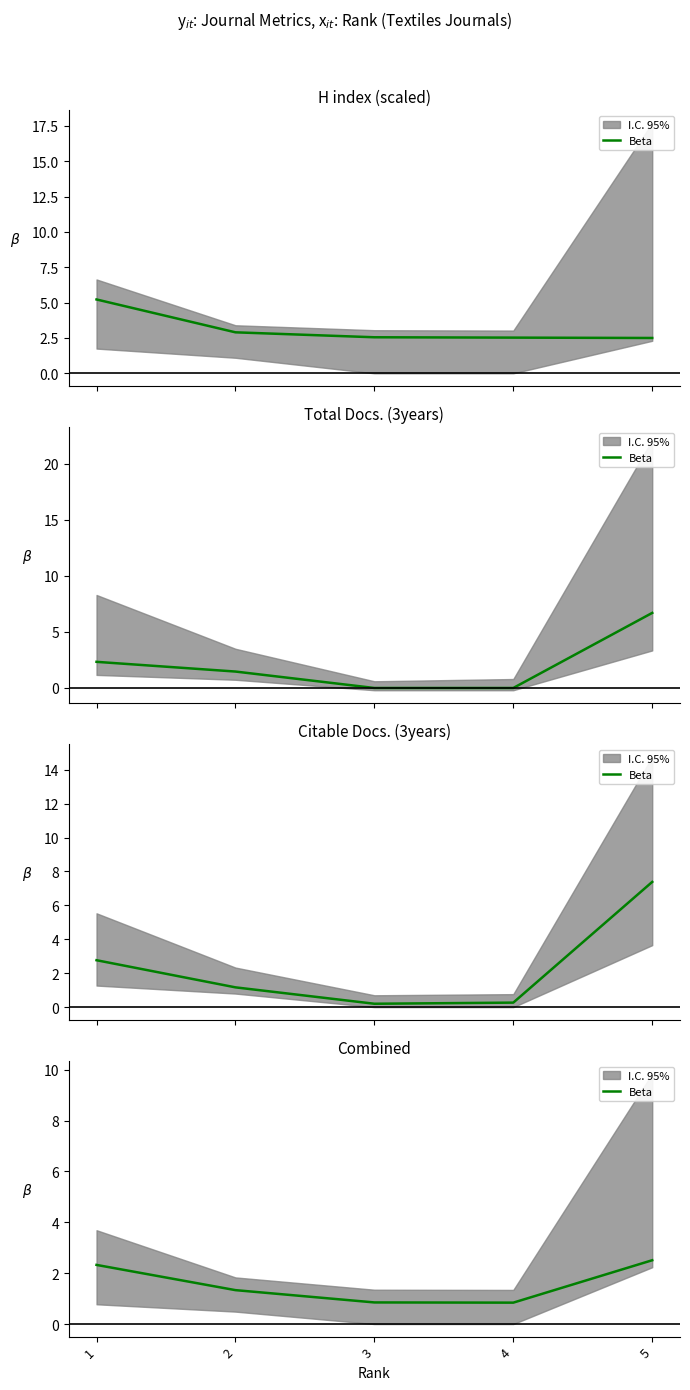

What is the value of the 4th point from the left?

0.8